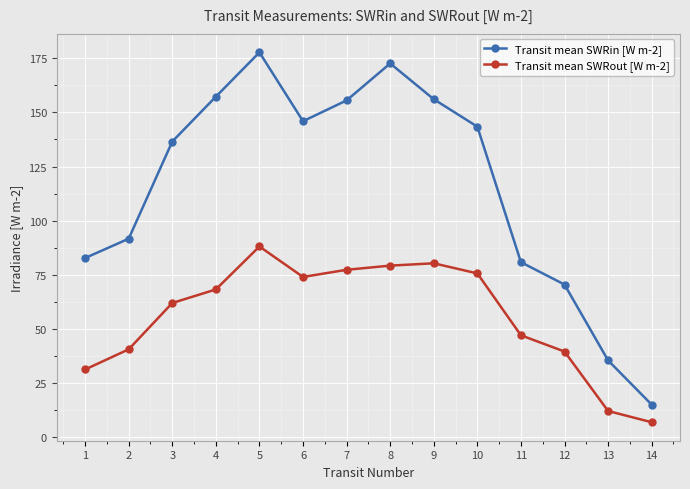

At which category does Transit mean SWRin [W m-2] reach its first local valley?

6